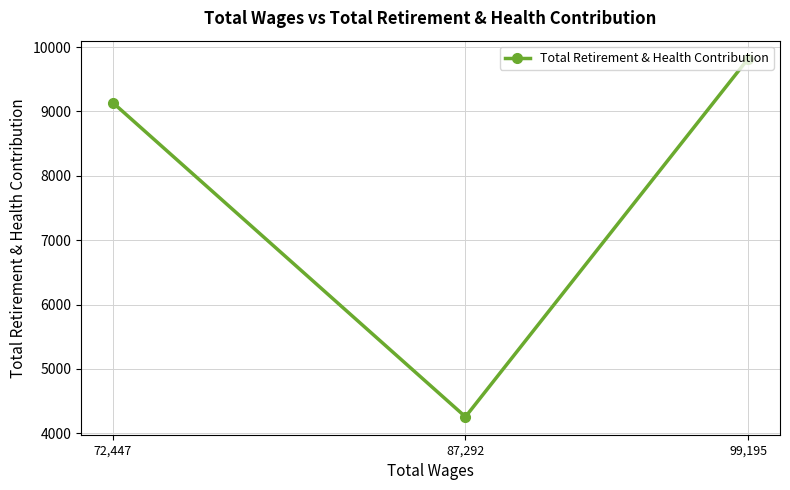

What is the minimum value shown in the chart?

4257